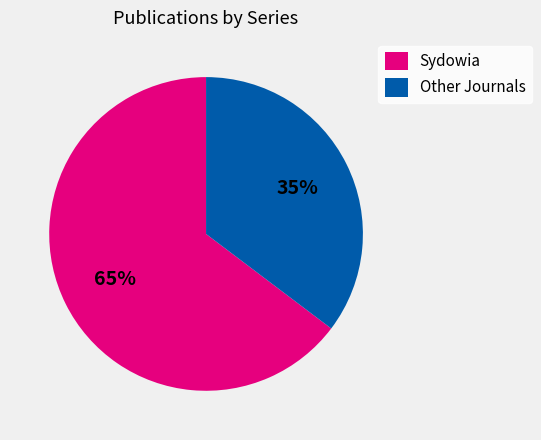

To the nearest percent, what is the average slice percentage?

50%